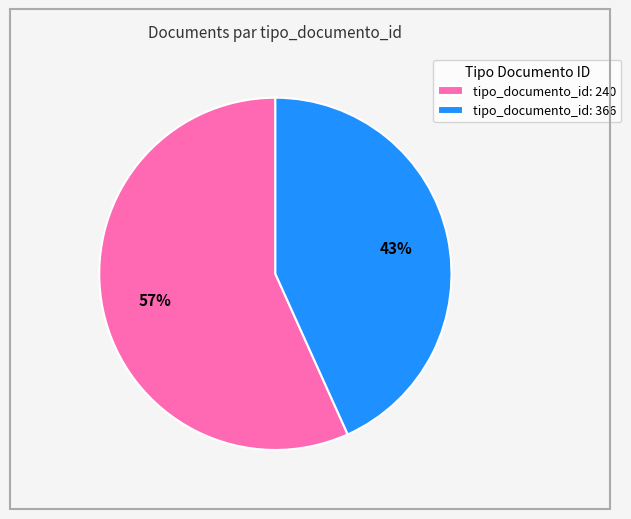

Is there a majority slice in this chart?

Yes